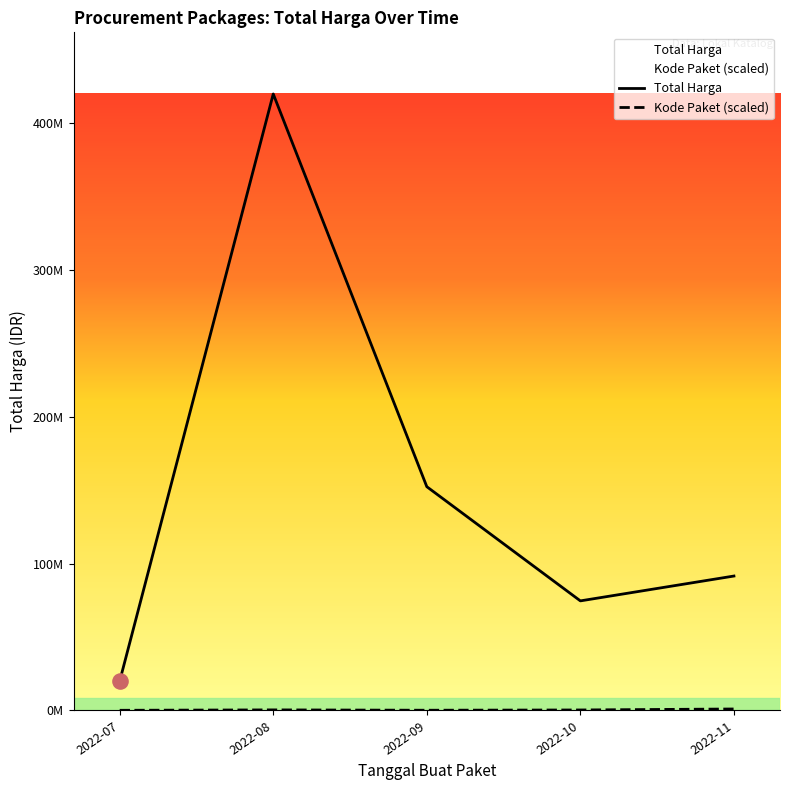

Which series has the largest total across all categories?

Total Harga